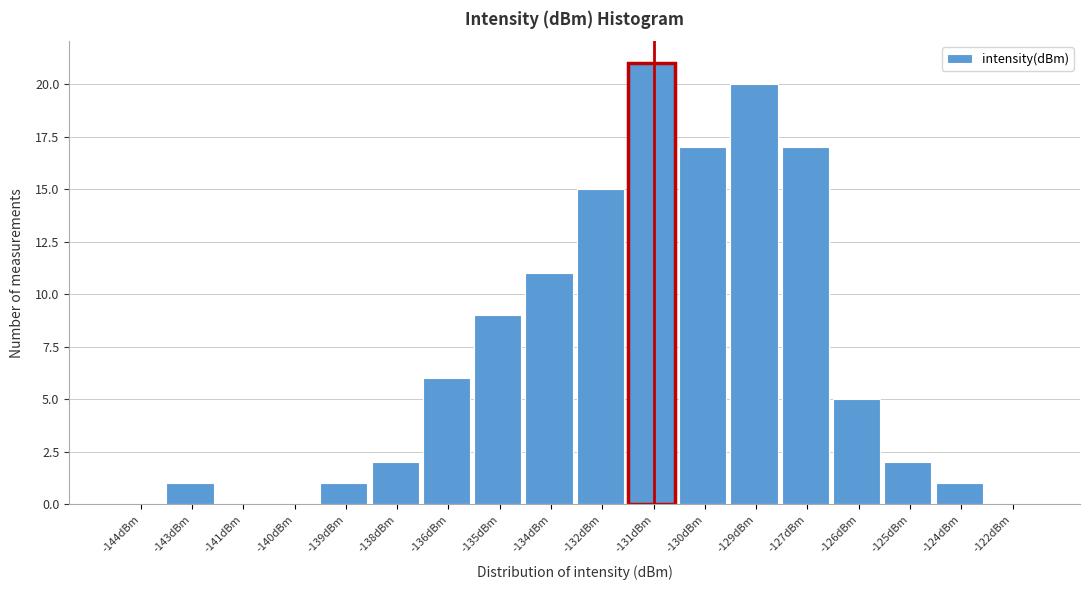

Reading left to right, what are all the values shown in this chart?

-144dBm=0	-143dBm=1	-141dBm=0	-140dBm=0	-139dBm=1	-138dBm=2	-136dBm=6	-135dBm=9	-134dBm=11	-132dBm=15	-131dBm=21	-130dBm=17	-129dBm=20	-127dBm=17	-126dBm=5	-125dBm=2	-124dBm=1	-122dBm=0